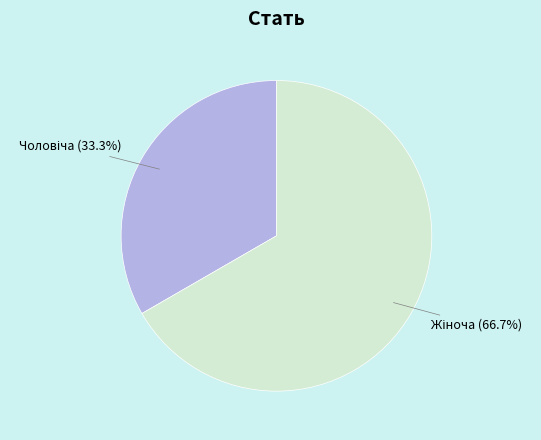

Is there any slice that represents more than half of the pie?

Yes